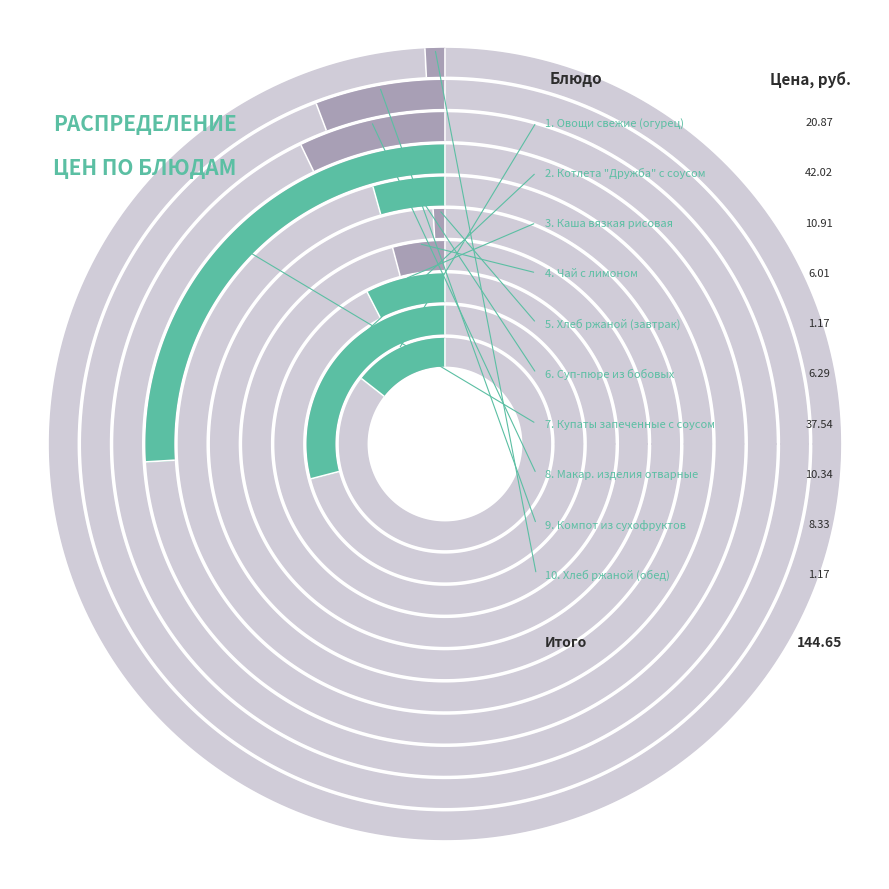

How many slices are in this pie chart?

10